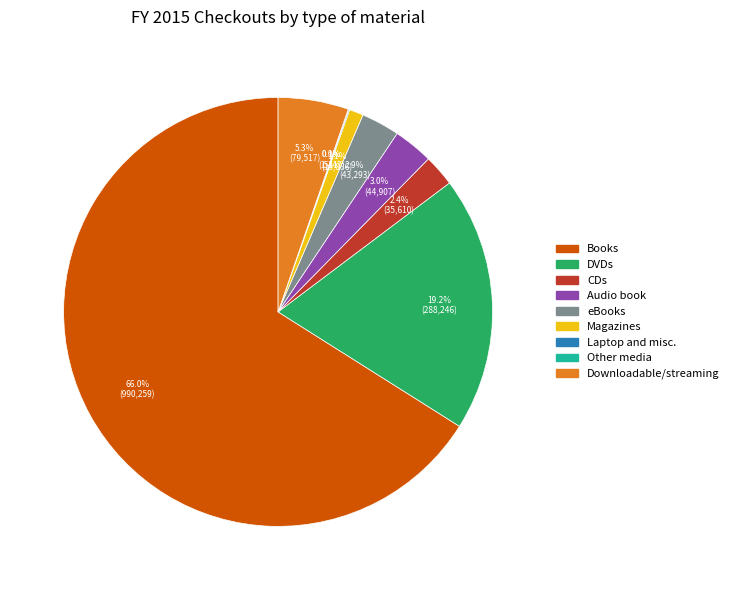

To the nearest percent, what percentage of the pie is CDs?

2%